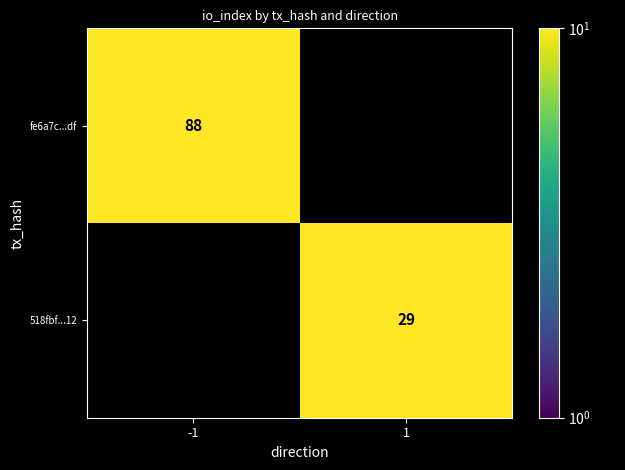

Is it true that 518fbf...12 equals 29 at 1?

True